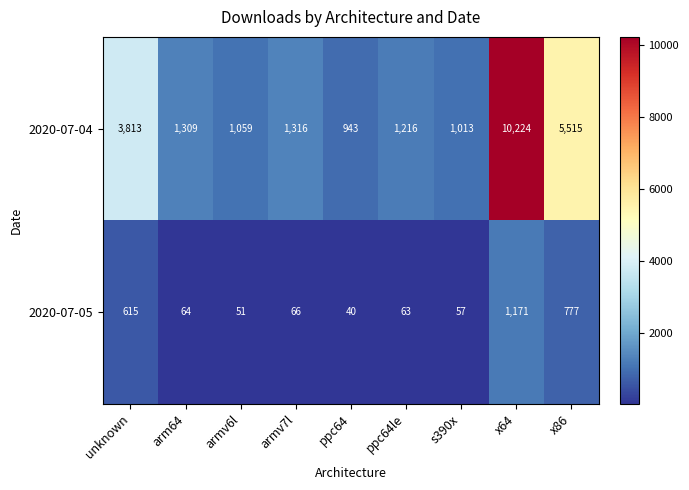

What is the difference between the 2020-07-04 values at s390x and x64?

9211